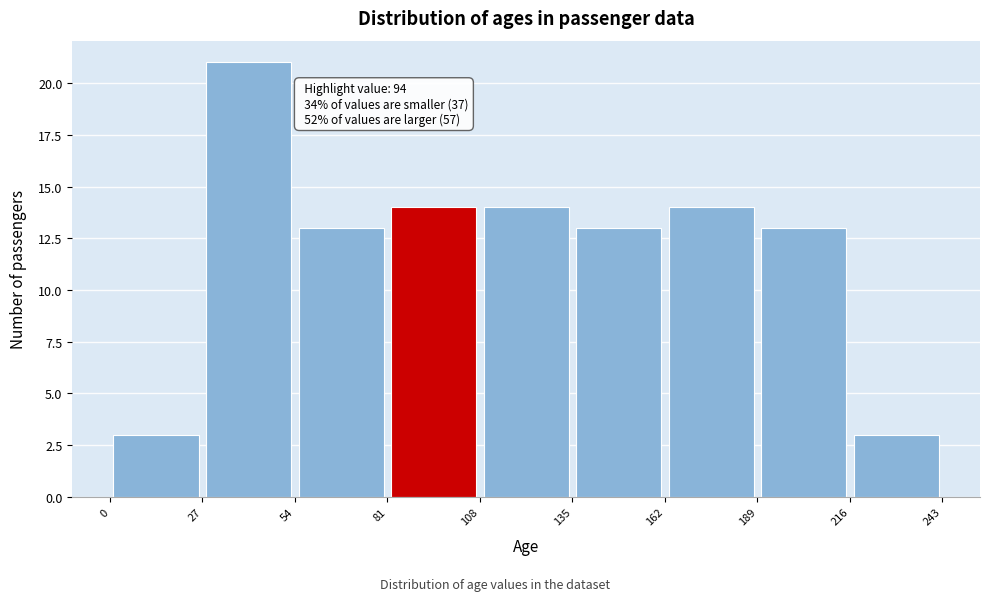

Which range on the x-axis has the tallest bar?

27 to 54